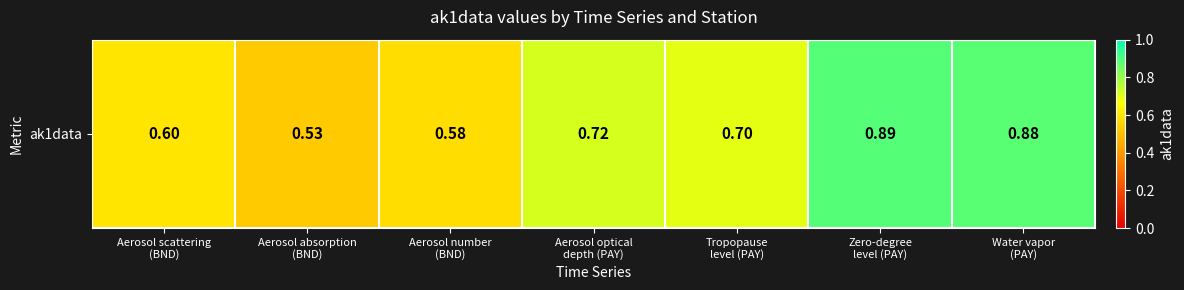

Count the number of data series in this chart.

1